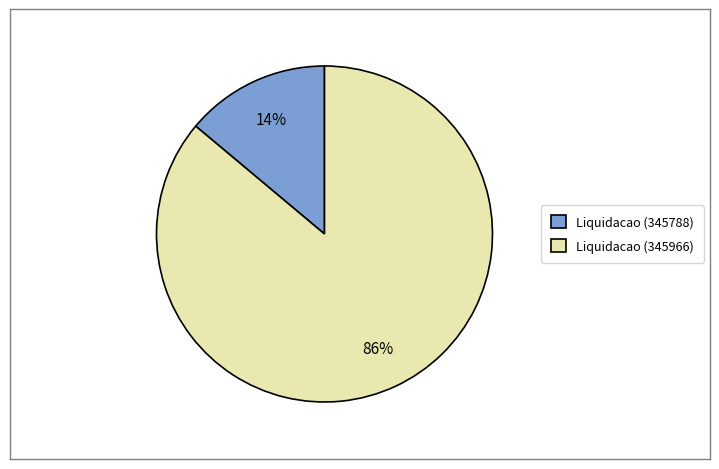

To the nearest percent, what is the combined percentage of Liquidacao (345788) and Liquidacao (345966)?

100%